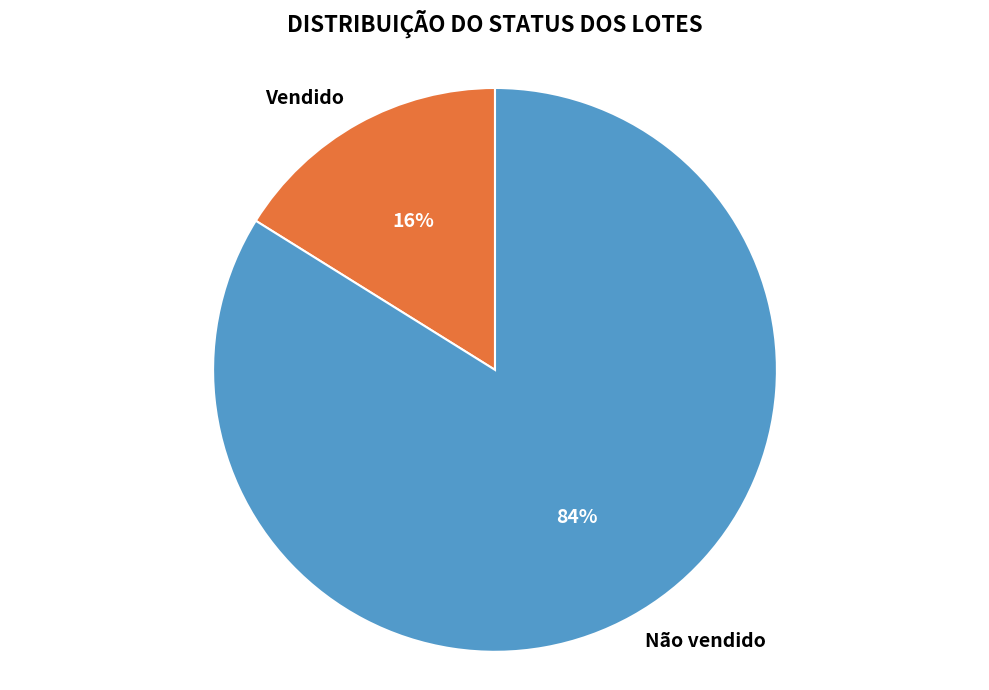

To the nearest percent, what is the difference between the Vendido and Não vendido slice percentages?

68%